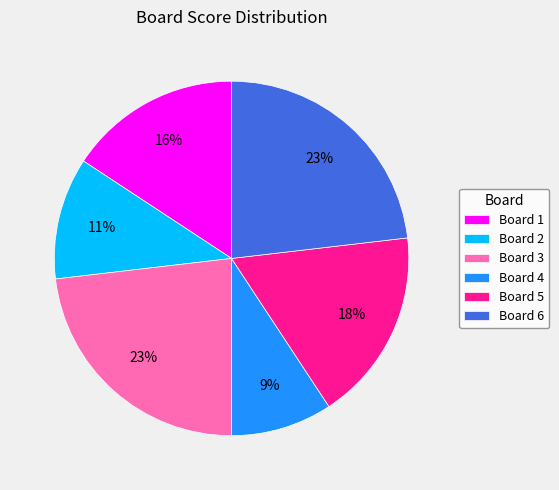

Approximately how many times larger is the value at Board 3 compared to Board 5?

1.3